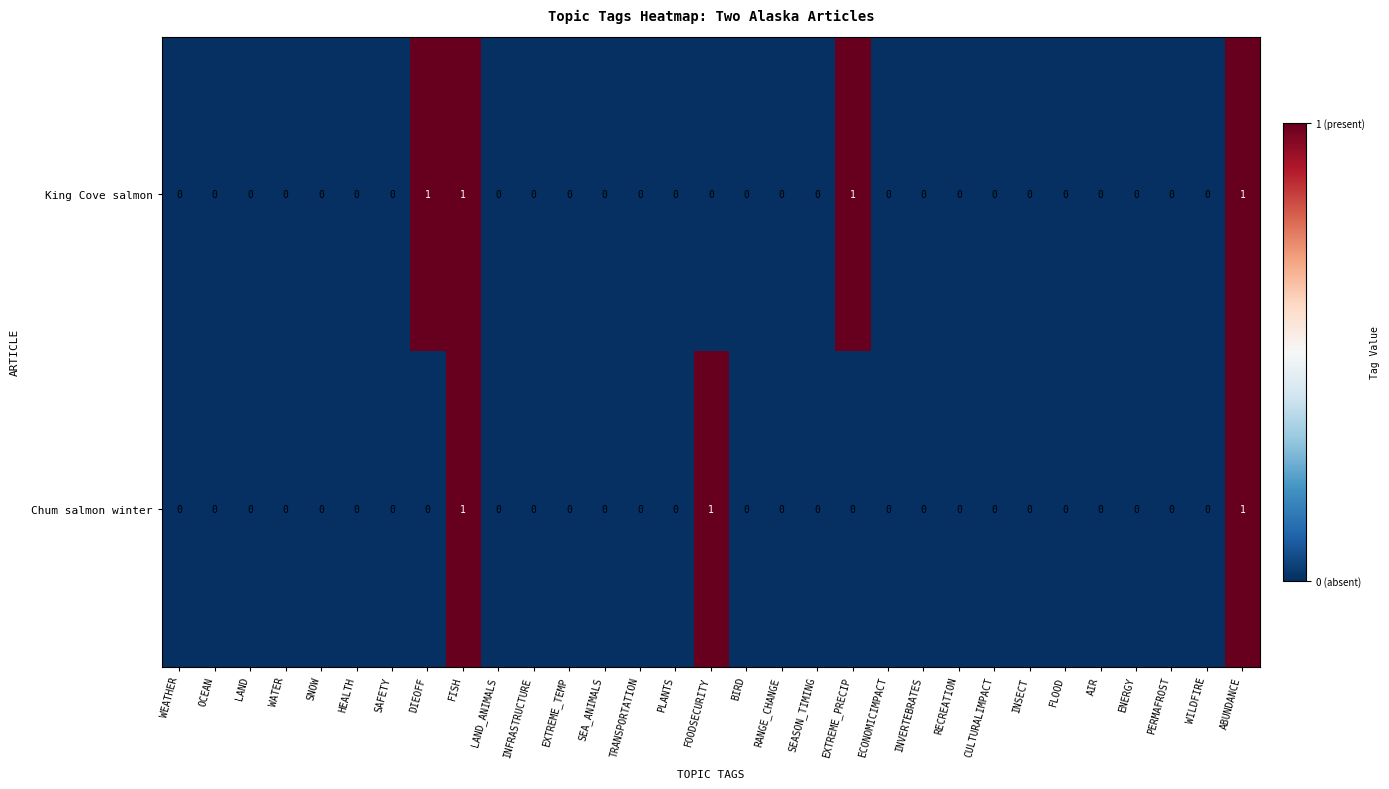

Rank the series by their average value, from lowest to highest.

Chum salmon winter, King Cove salmon